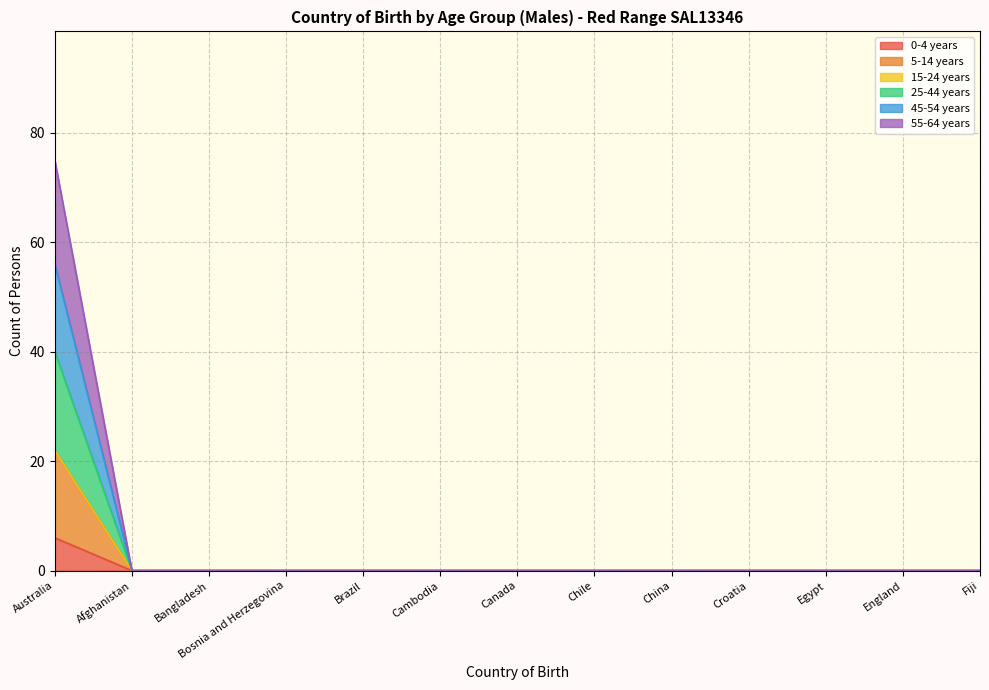

How many data points in 5-14 years are above 0?

1